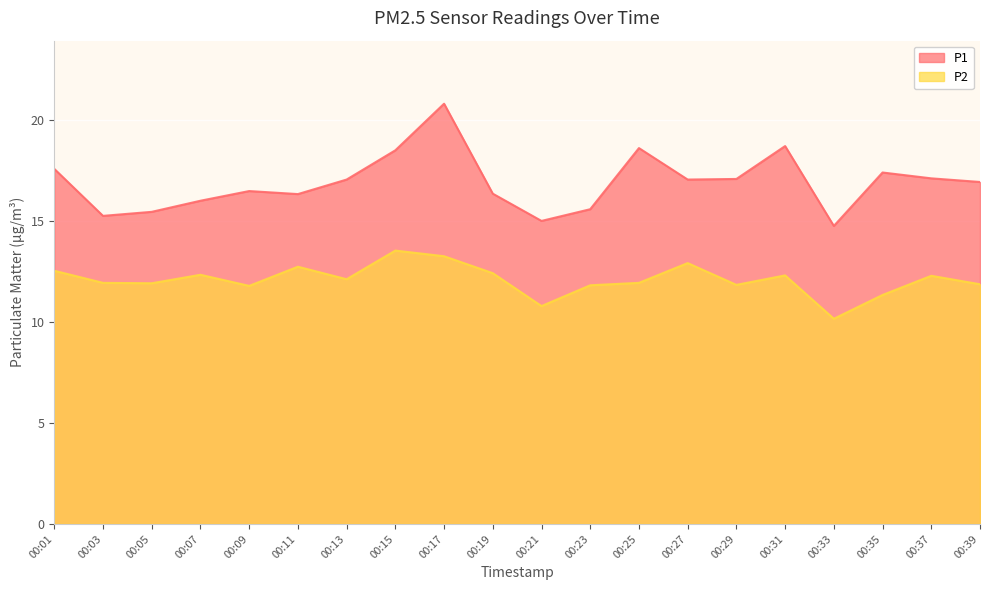

True or false: P2 has more than 0 points higher than both neighbors.

True